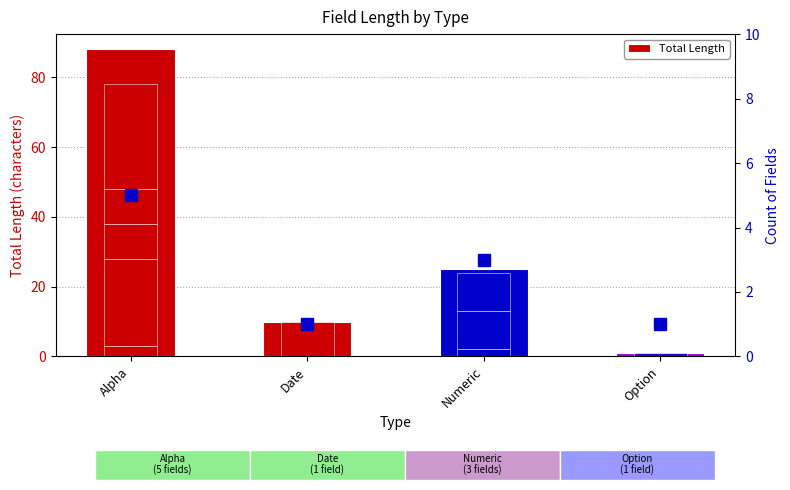

Is the value of Field Count at Date greater than the value of Total Length at Date?

No